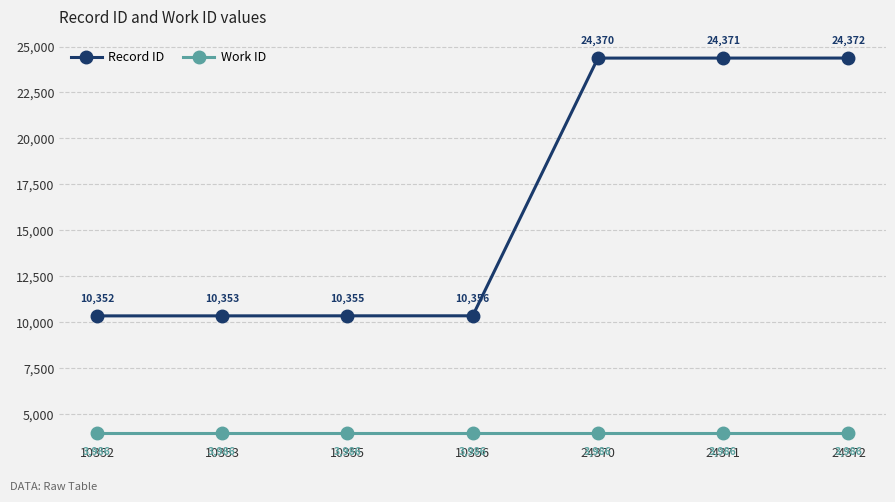

True or false: Record ID has a value of 13768 at 24372.

False